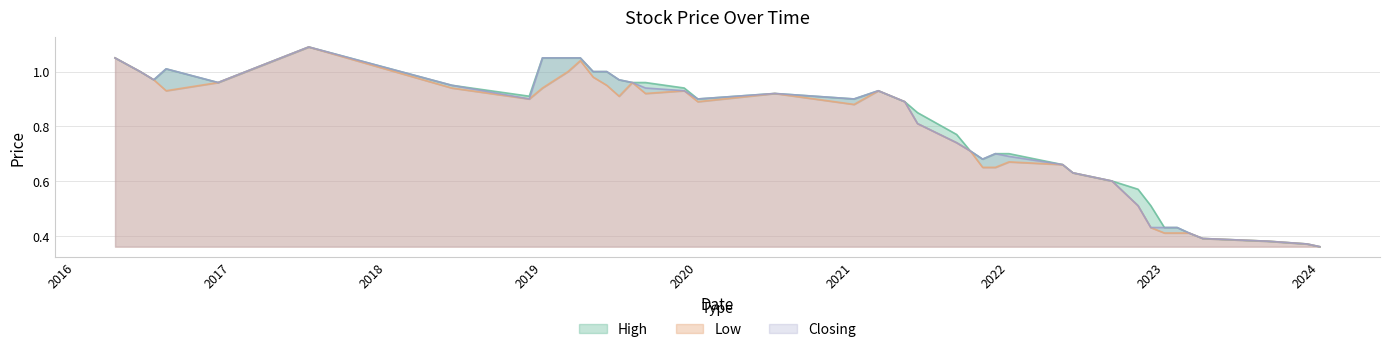

What is the total value across all series at 01/03/2023?

1.2